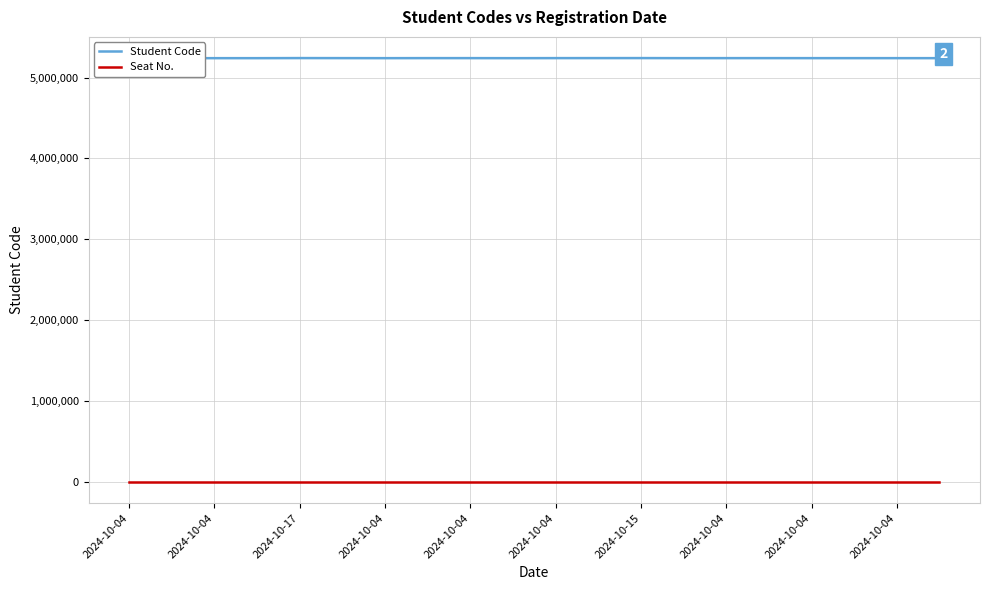

True or false: Student Code and Seat No. intersect in this chart.

False